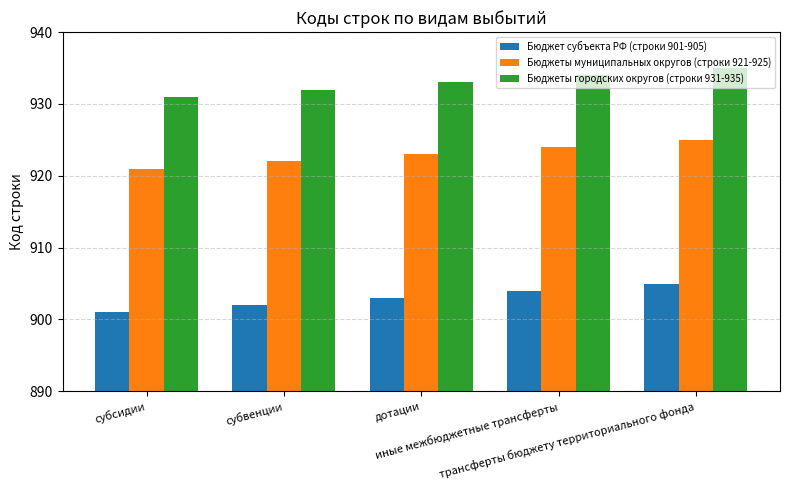

Read the Бюджеты муниципальных округов (строки 921-925) value at трансферты бюджету территориального фонда.

925